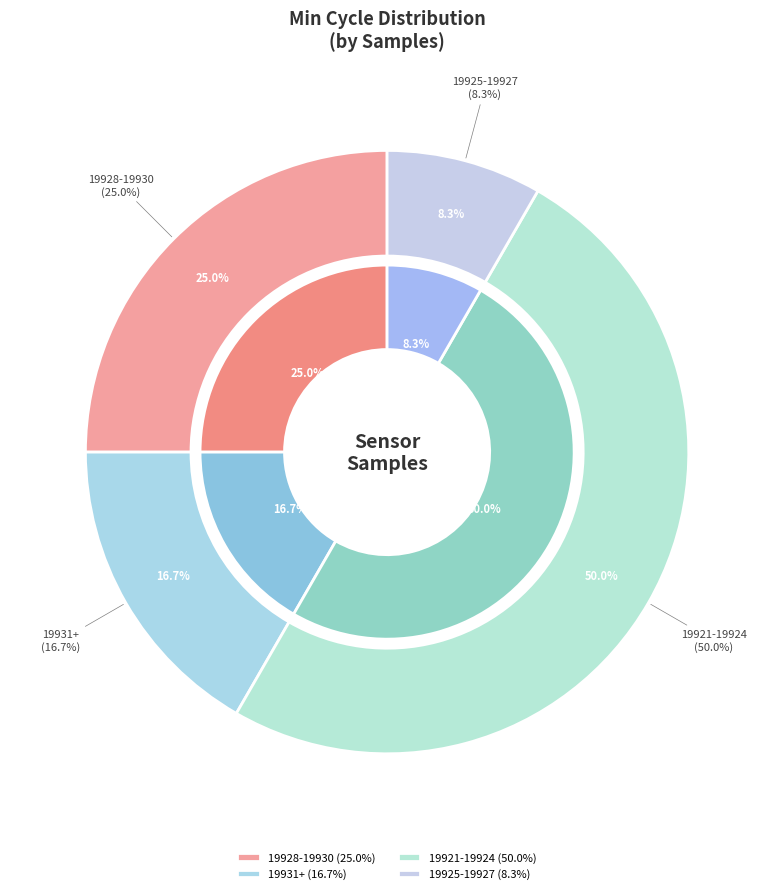

Is 28 the majority of the pie?

No